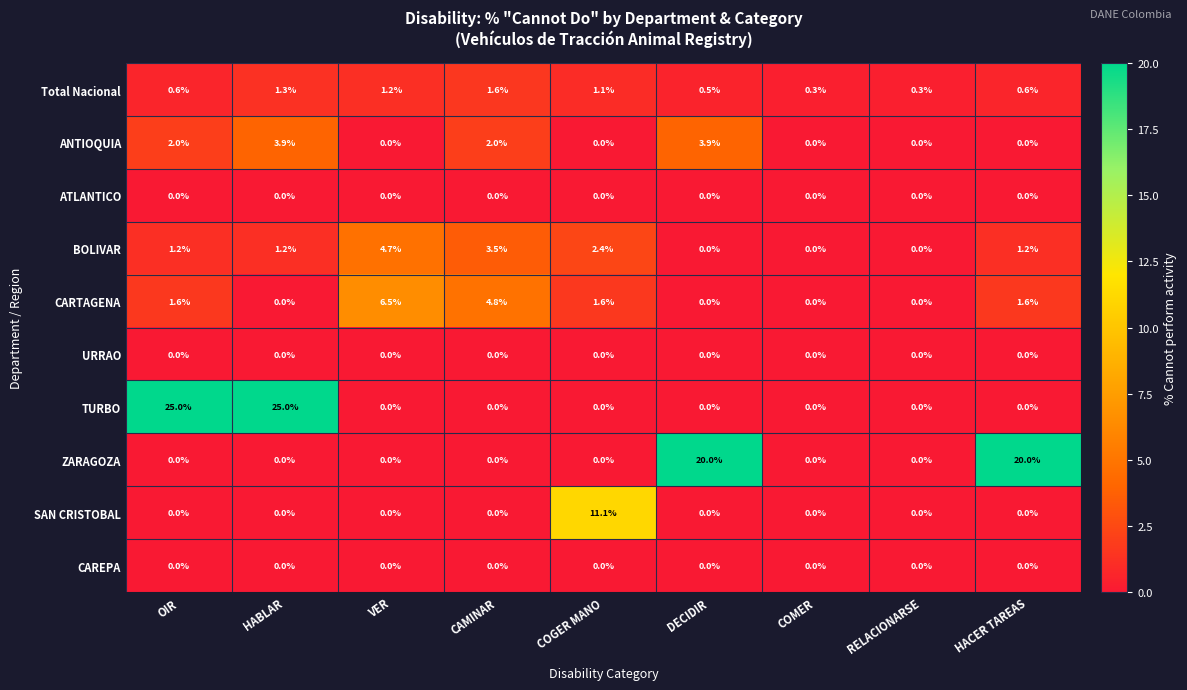

Which series has the largest total across all categories?

TURBO